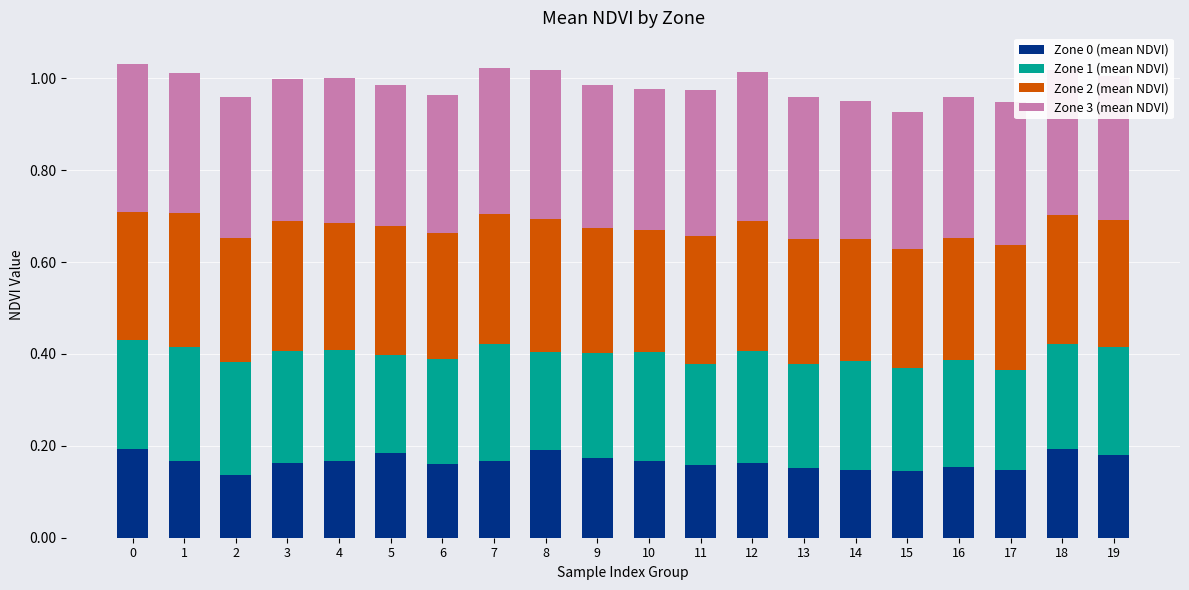

What is the total value across all series at 11?

1.0